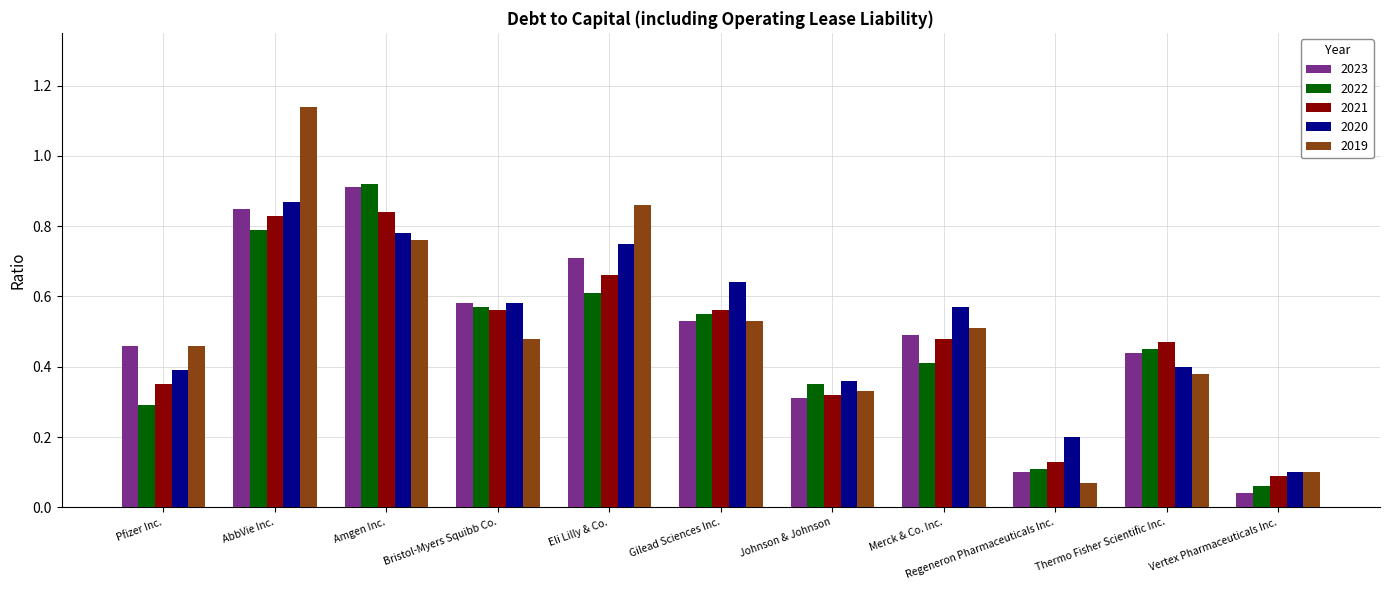

How many groups of bars are there?

11